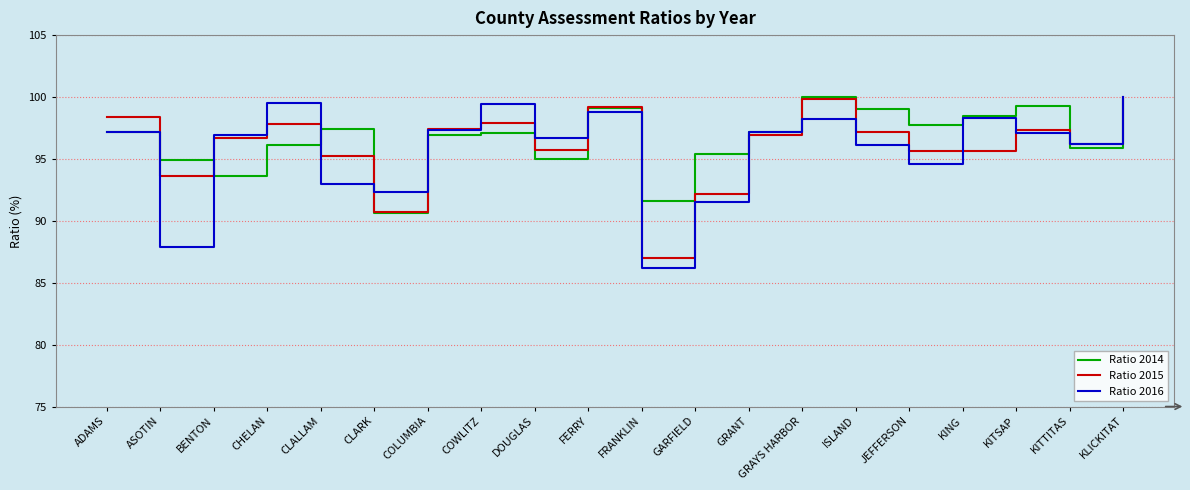

What is the difference between the Ratio 2014 values at COLUMBIA and CHELAN?

0.8